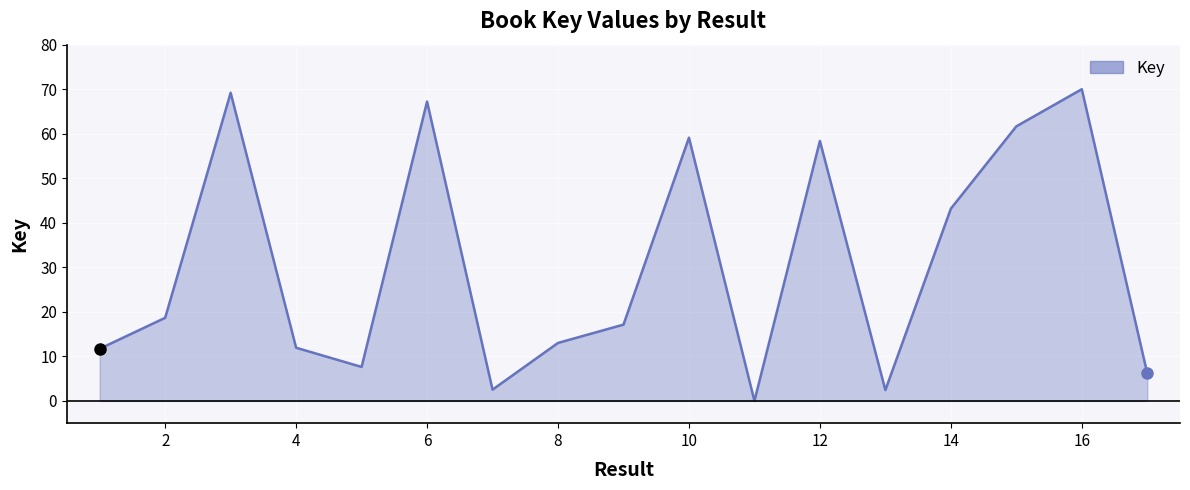

What is the difference between the maximum and minimum values?

70.0